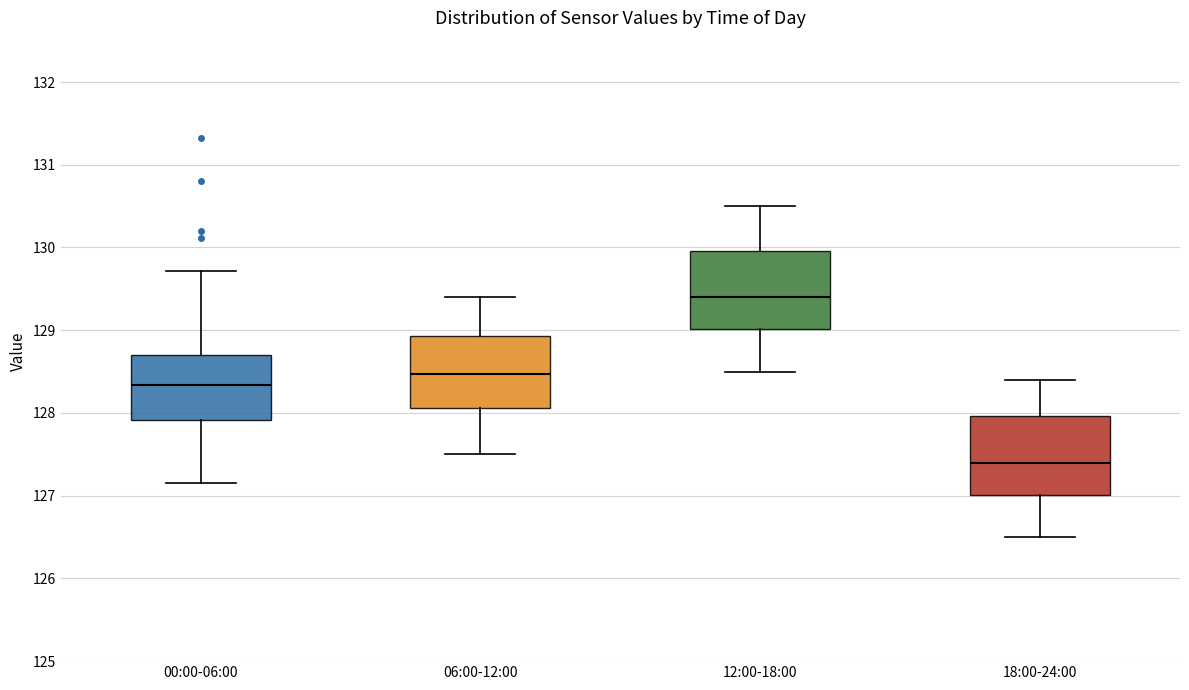

Reading left to right, transcribe this box plot: for each box, give where its median line is, the range the box spans, and where its two whiskers end, as read against the y-axis. The values are not printed on the chart, so give them approximately, as read against the axis.

00:00-06:00: median 128.3, box 127.9 to 128.7, whiskers 127.2 to 129.7
06:00-12:00: median 128.5, box 128.1 to 128.9, whiskers 127.5 to 129.4
12:00-18:00: median 129.4, box 129.0 to 130.0, whiskers 128.5 to 130.5
18:00-24:00: median 127.4, box 127.0 to 128.0, whiskers 126.5 to 128.4